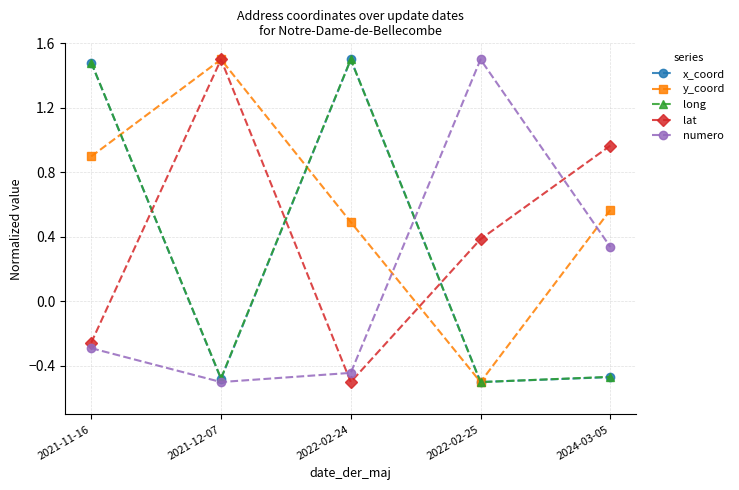

Where is the first local minimum for lat?

2022-02-24